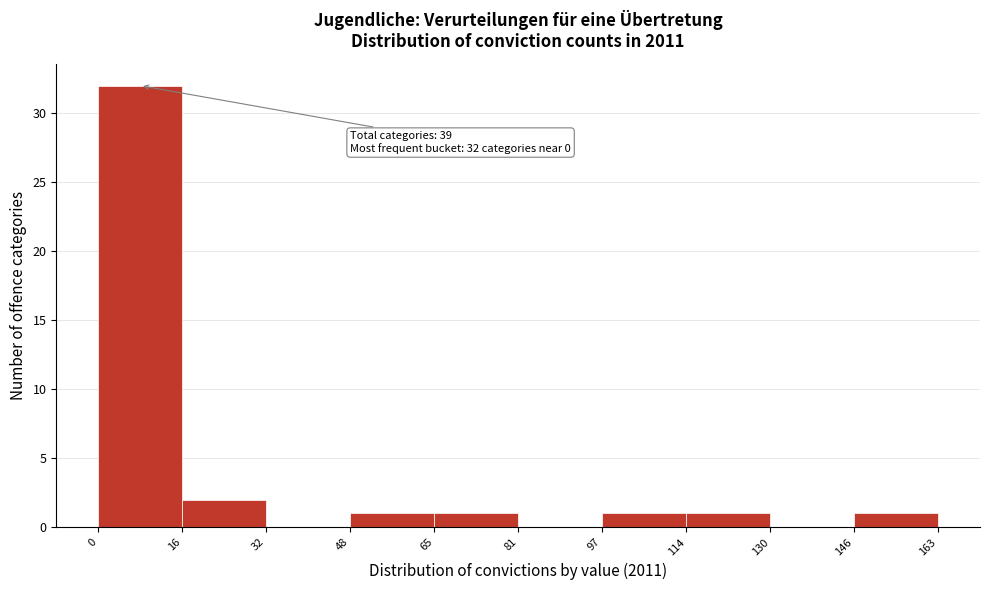

Over which range of the x-axis is the bar tallest?

0 to 16